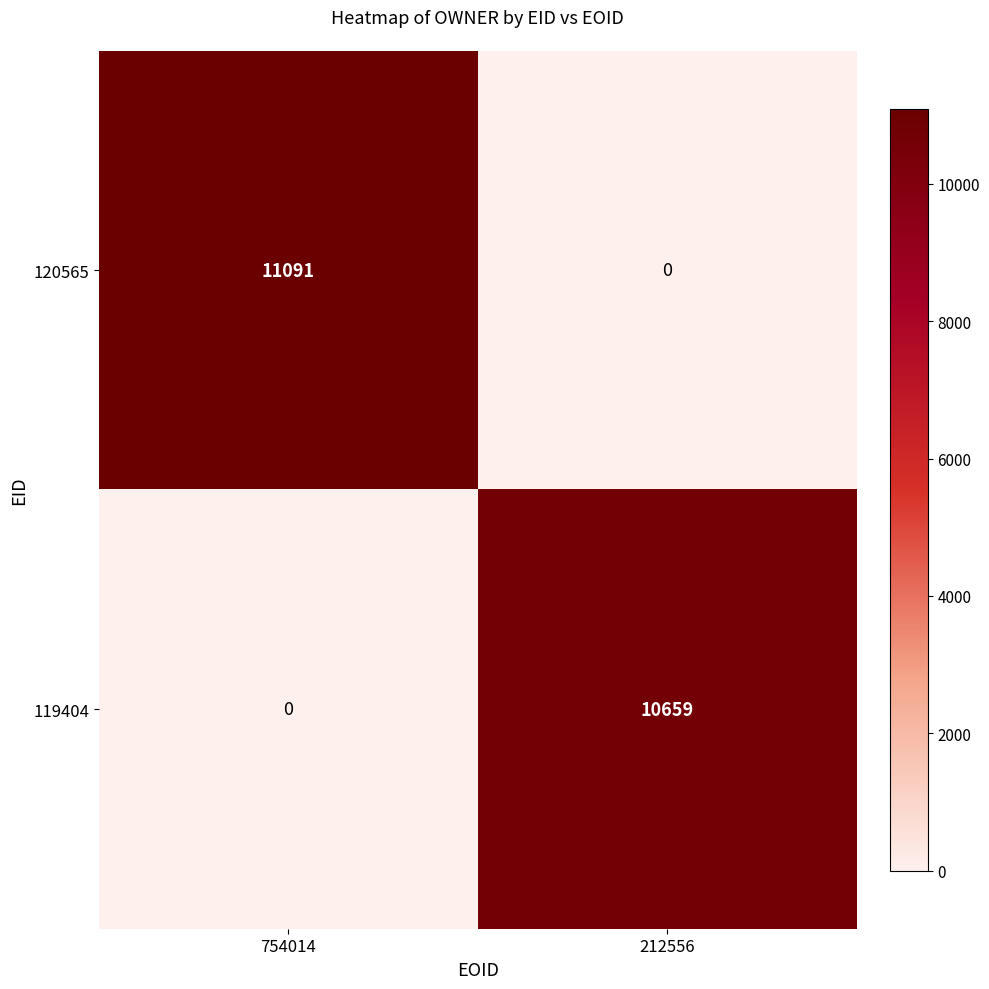

The value of 120565 at 754014 is 11091. True or false?

True